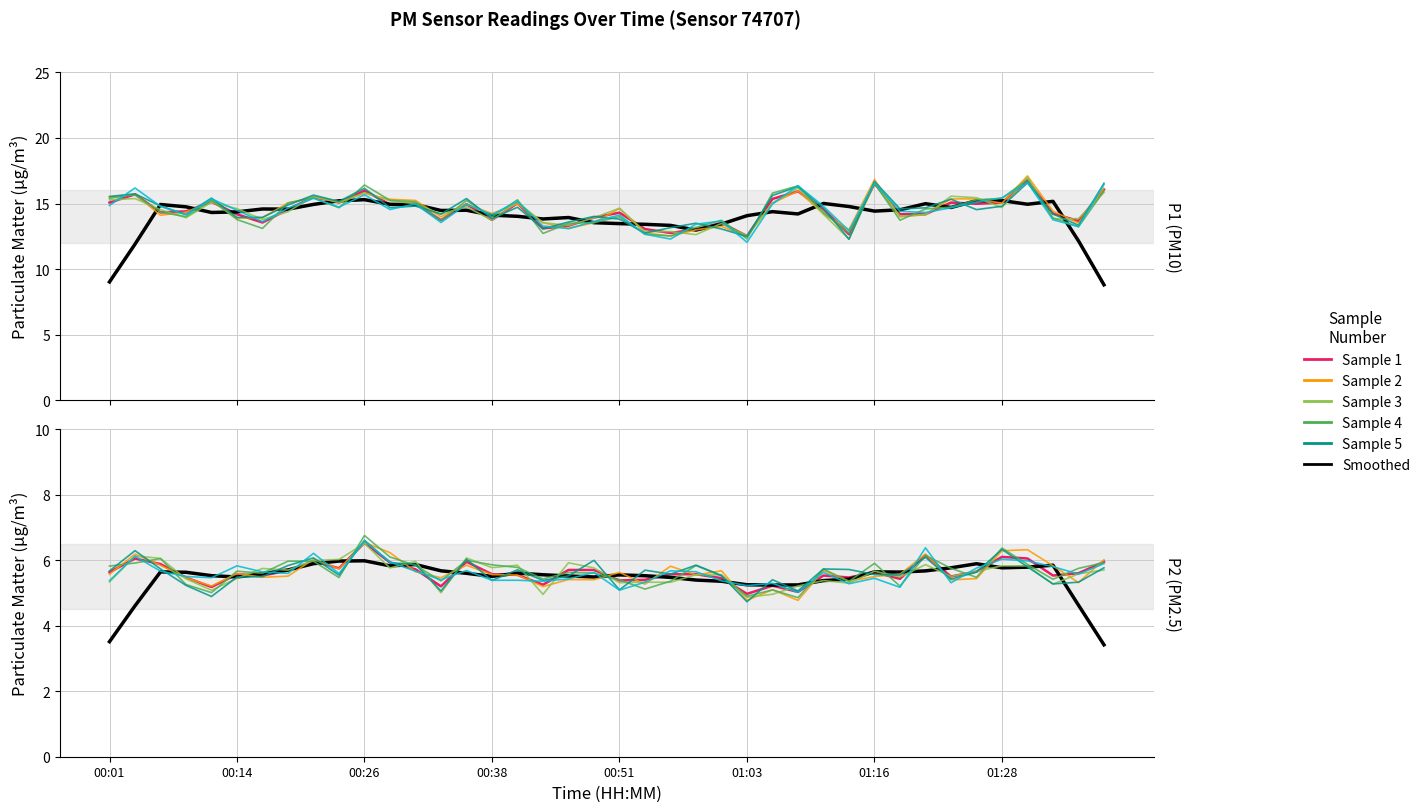

What is the label of the 2nd point from the right?

01:36